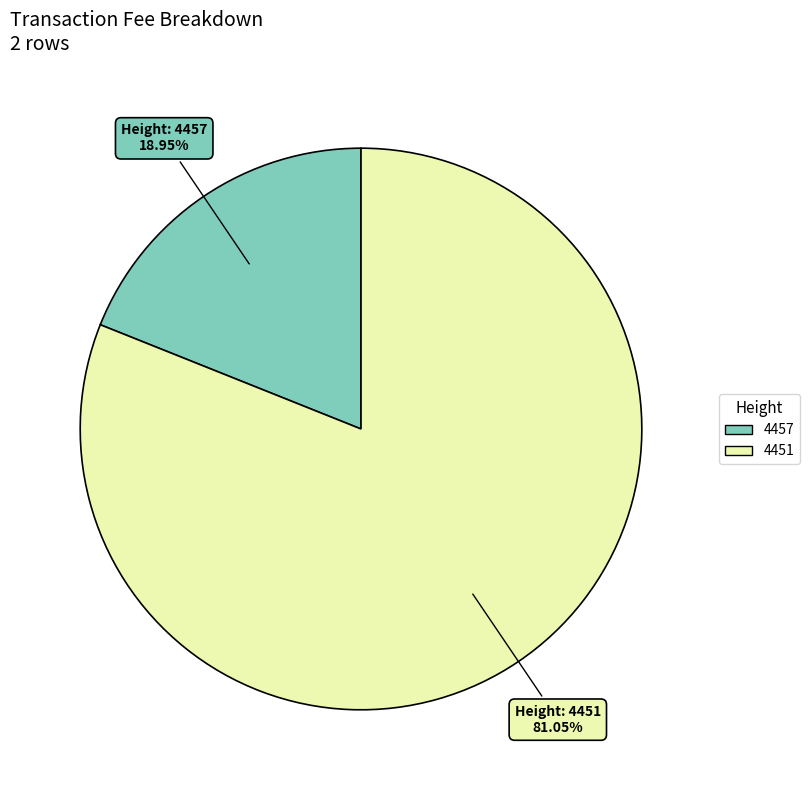

Combined, do 4451 and 4457 account for over 50%?

Yes